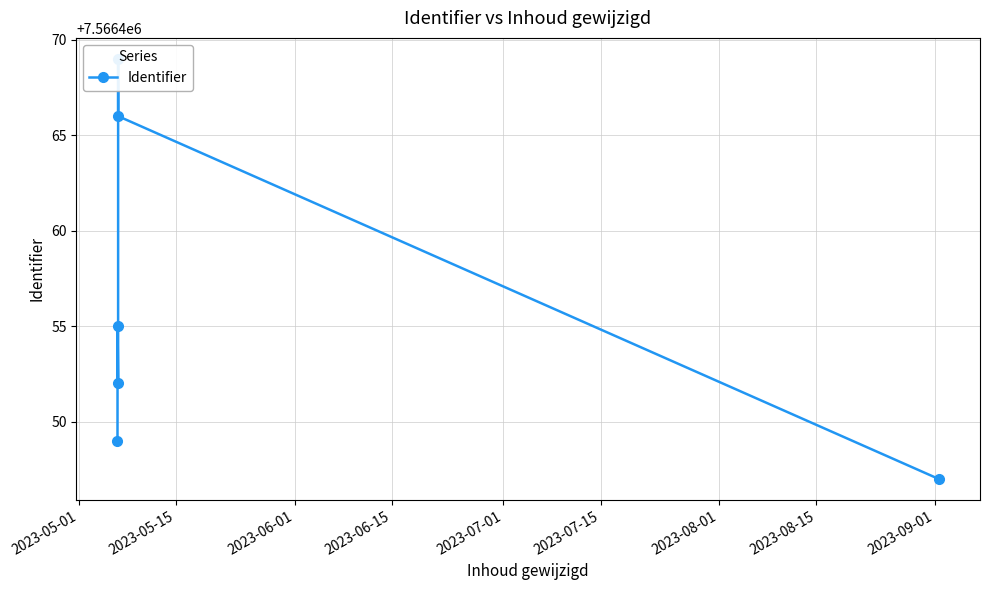

True or false: there are more than 0 points higher than both neighbors.

True